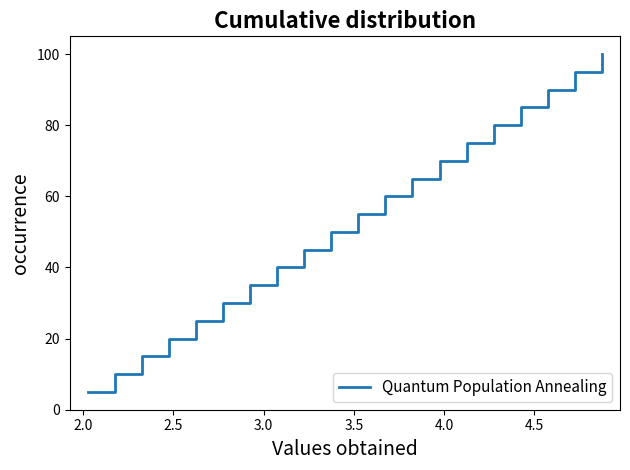

What is the maximum value shown in the chart?

100.0